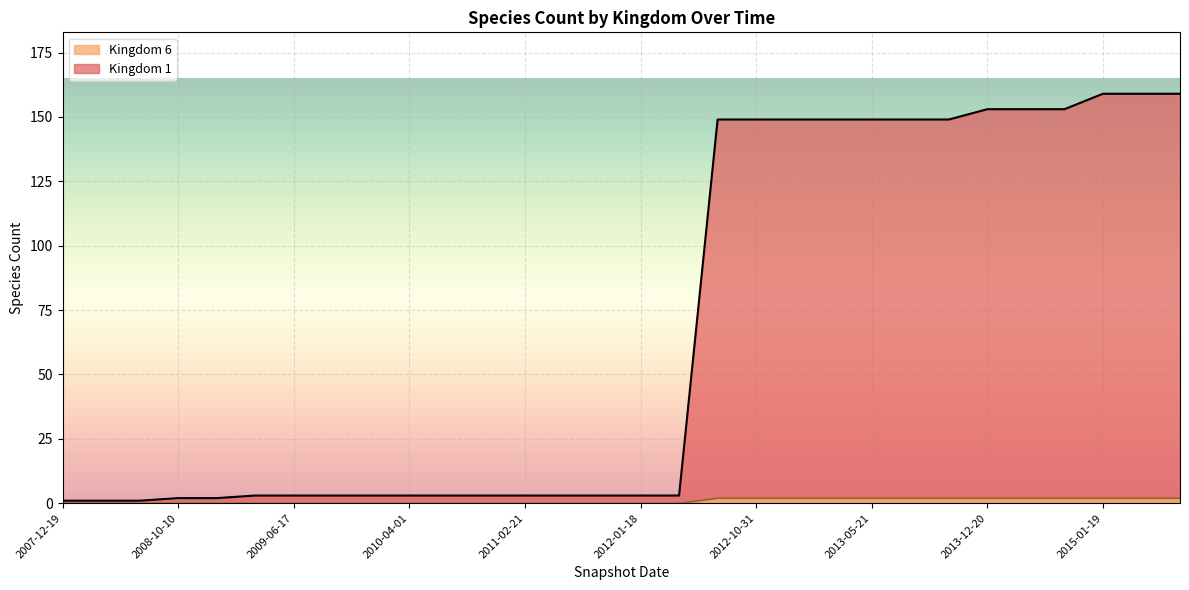

What is the total value across all series at 2014-09-08?

155